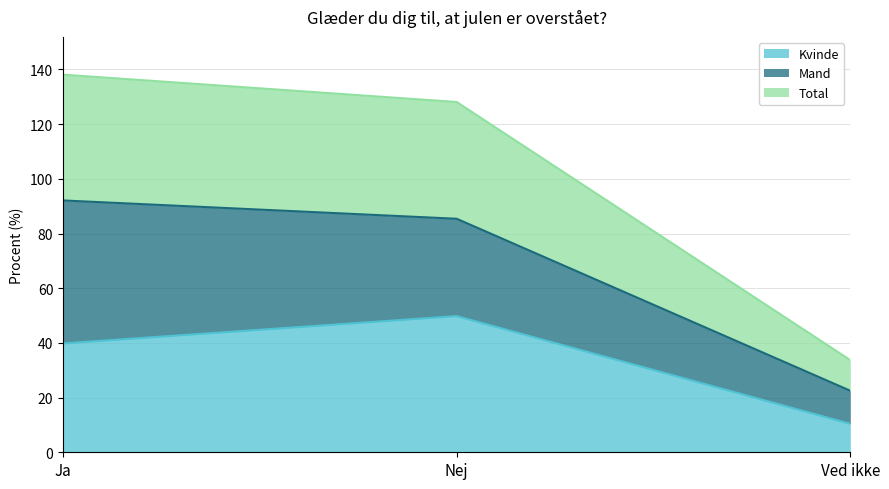

The value of Kvinde at Nej is 49.8. True or false?

True